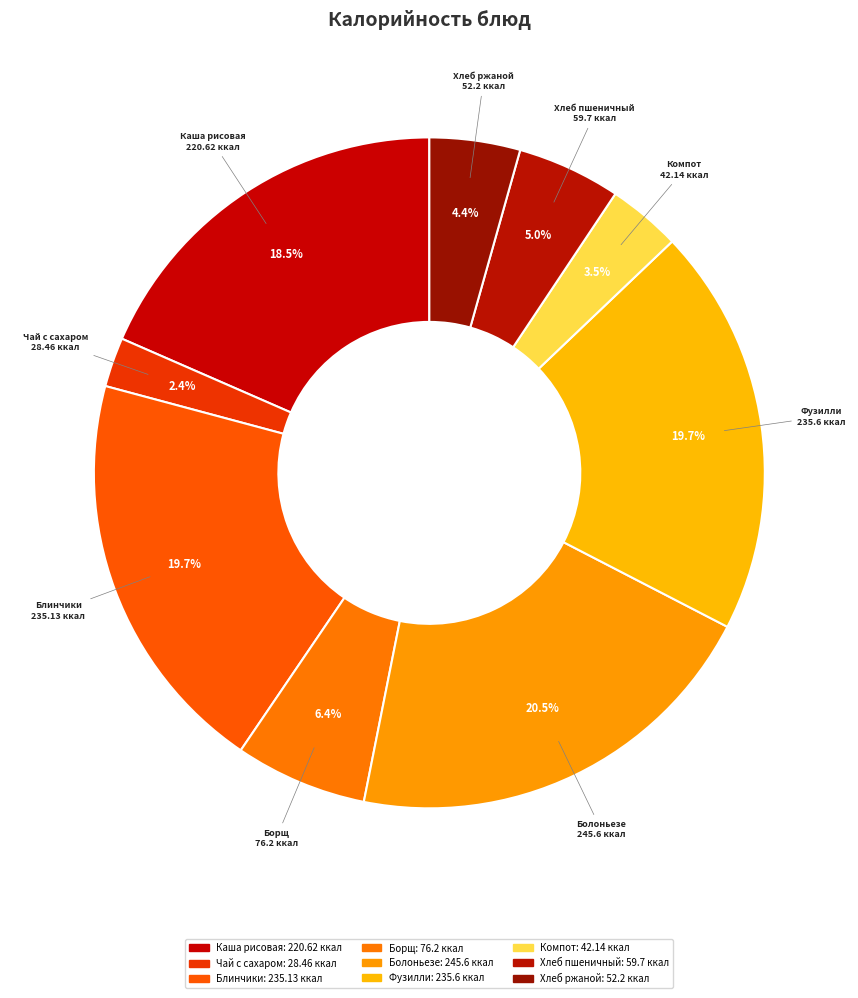

How many slices are in this pie chart?

9